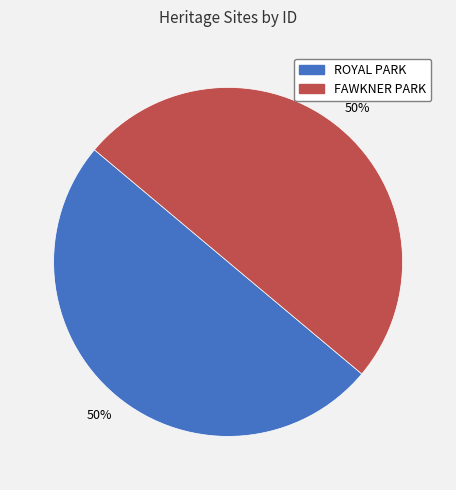

How many slices are in this pie chart?

2